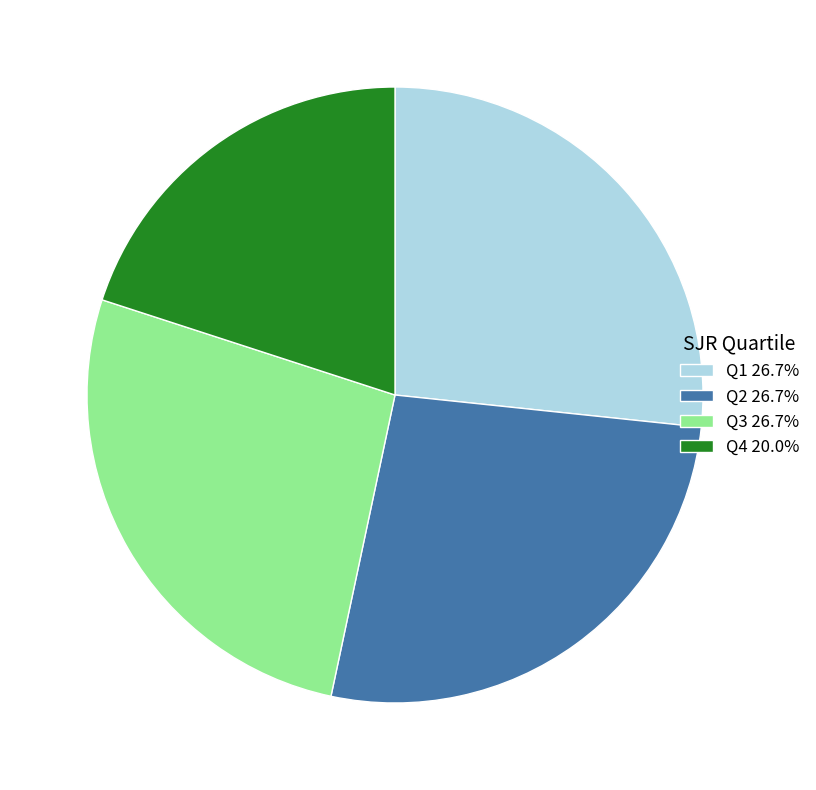

How many segments does this pie chart have?

4